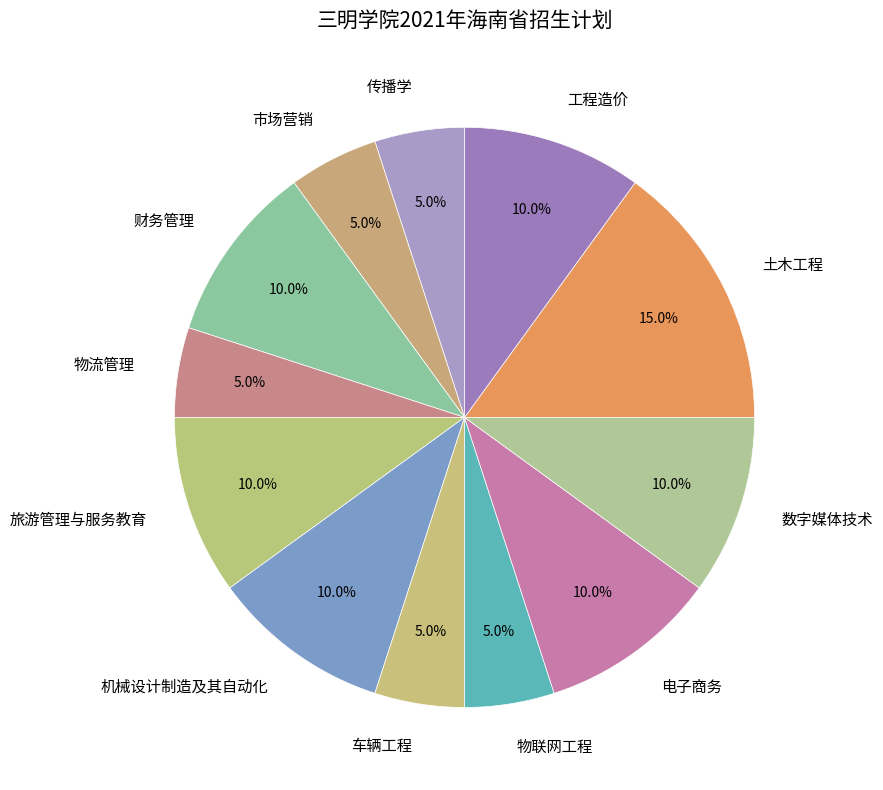

Which slice is the largest?

土木工程